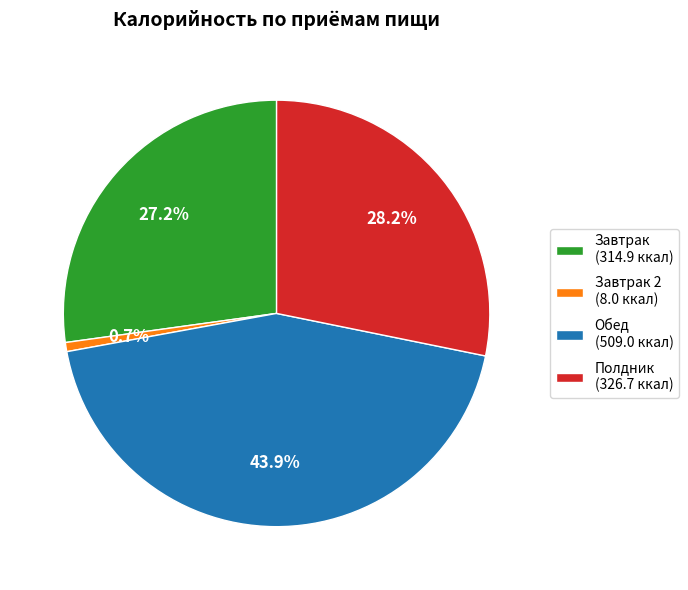

Which category has the smallest portion of the pie?

Завтрак 2 (8.0 ккал)